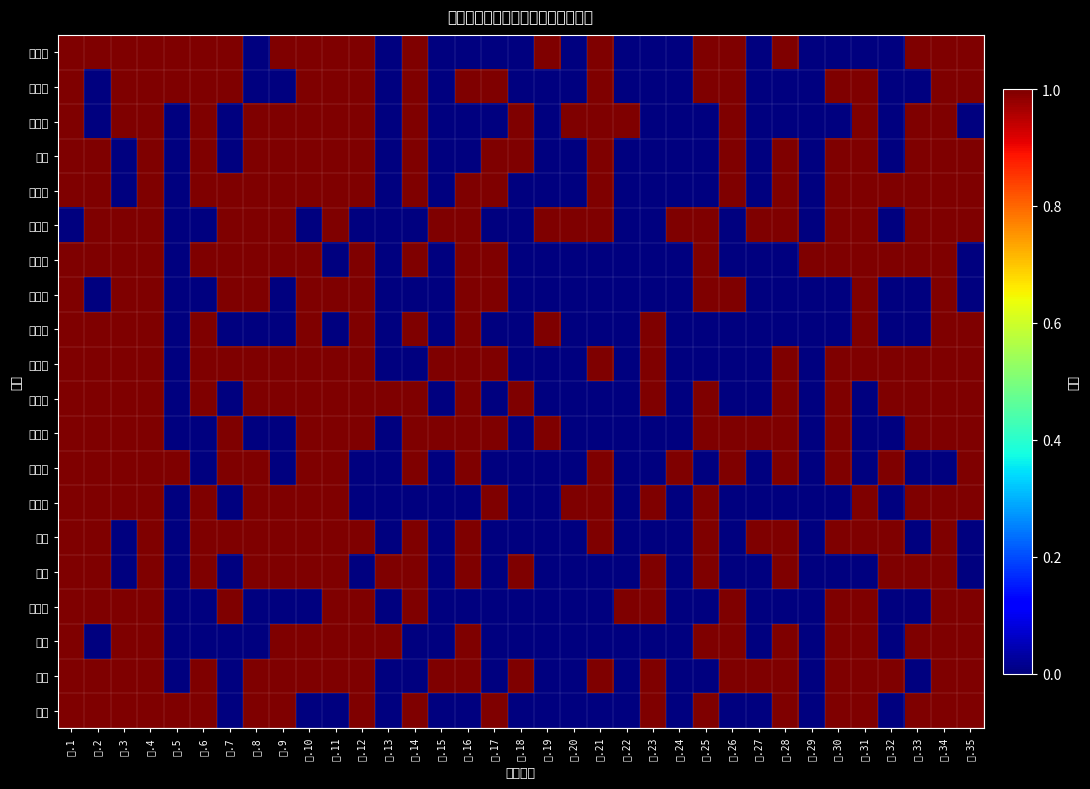

What is the greatest value displayed?

1